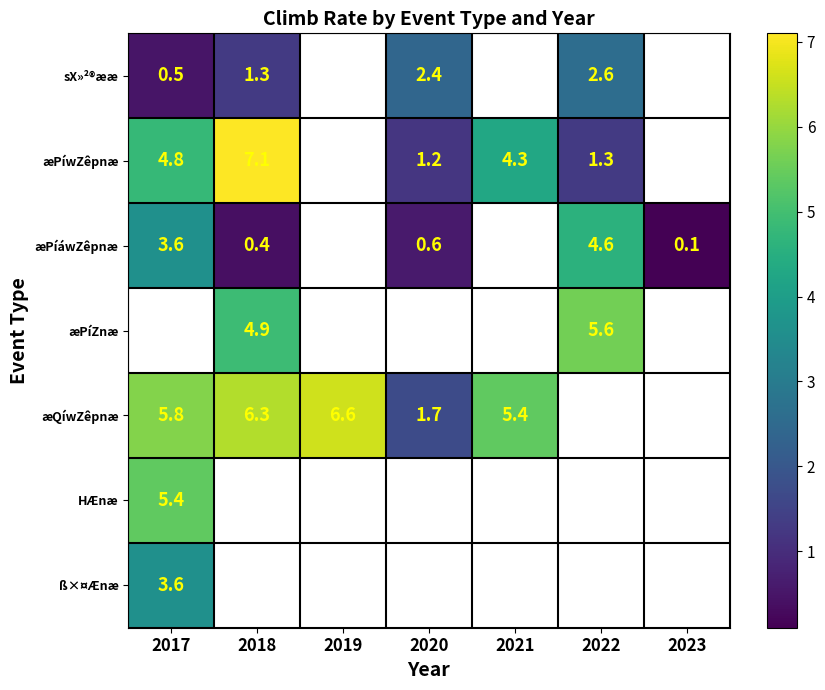

The æQíwZêpnæ series shows 9.8 at 2018. True or false?

False